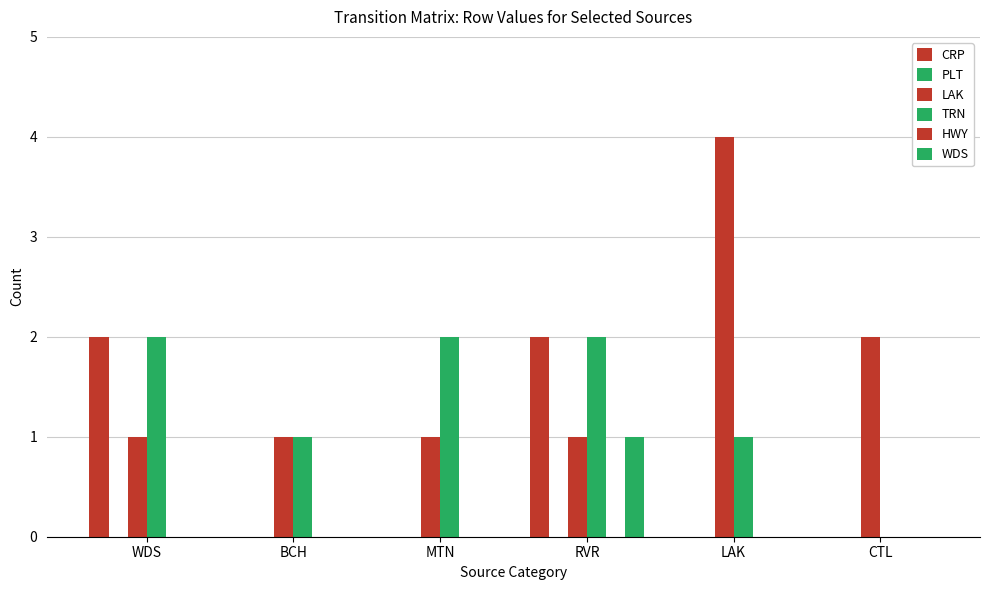

Are the bars horizontal?

No